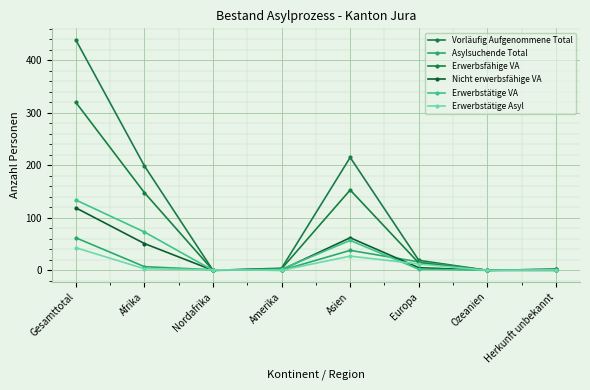

How many categories are shown in the chart?

8